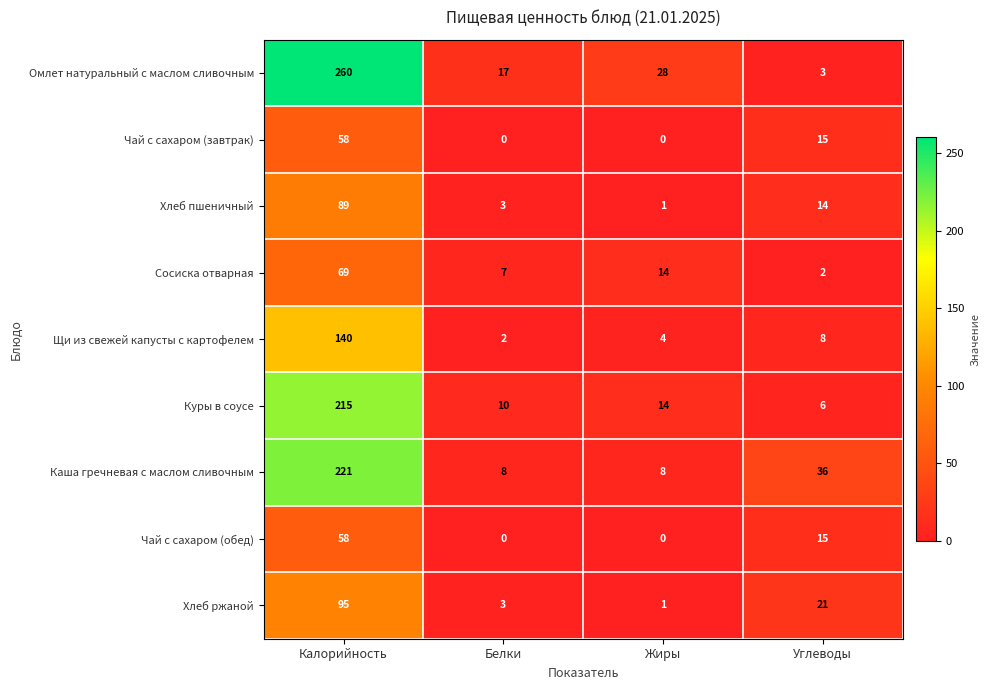

List the labels in order of Омлет натуральный с маслом сливочным value, smallest first.

Углеводы, Белки, Жиры, Калорийность